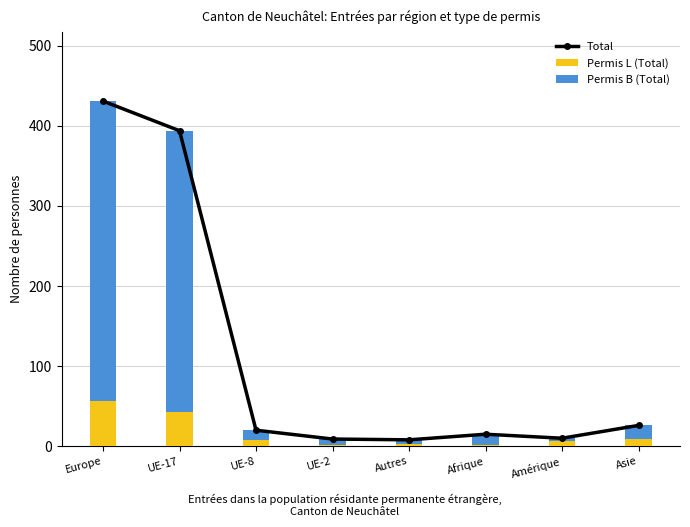

What is the label of the 6th bar from the left?

Afrique